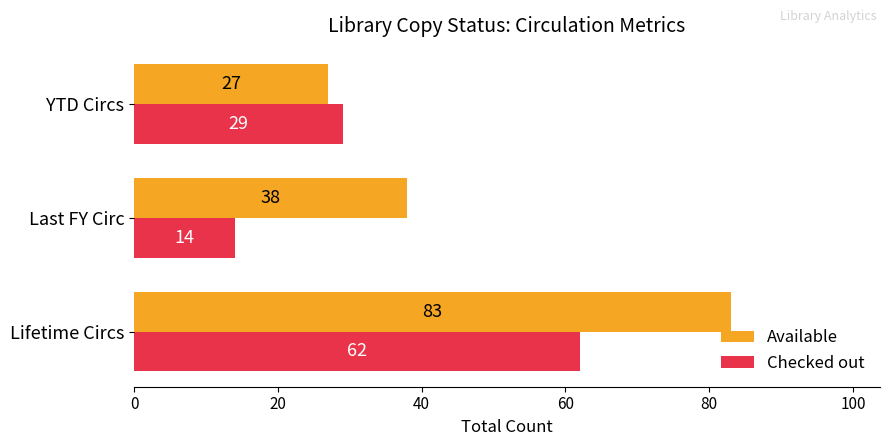

The Available series shows 83 at Lifetime Circs. True or false?

True